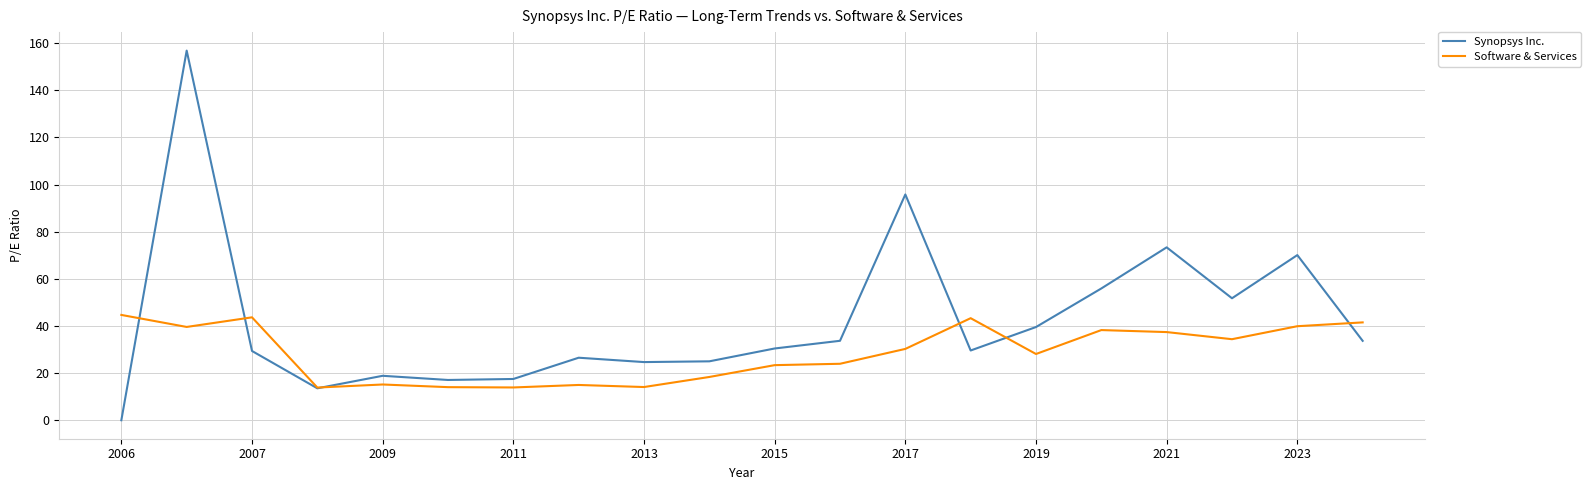

In Synopsys Inc., how many points are higher than both neighbors (excluding endpoints)?

6